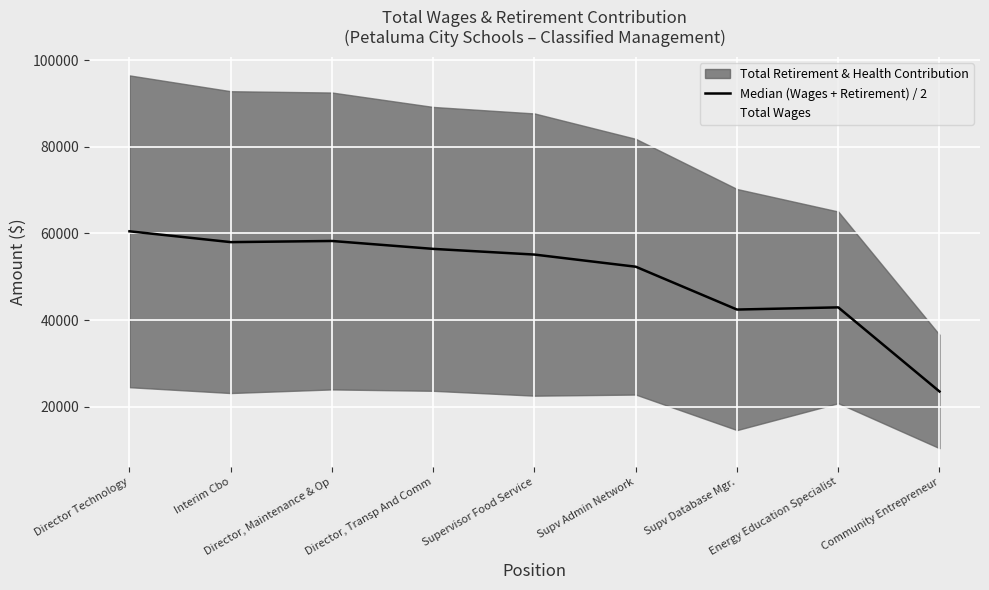

Read the Median (Wages + Retirement) / 2 value at Director Technology.

60486.0